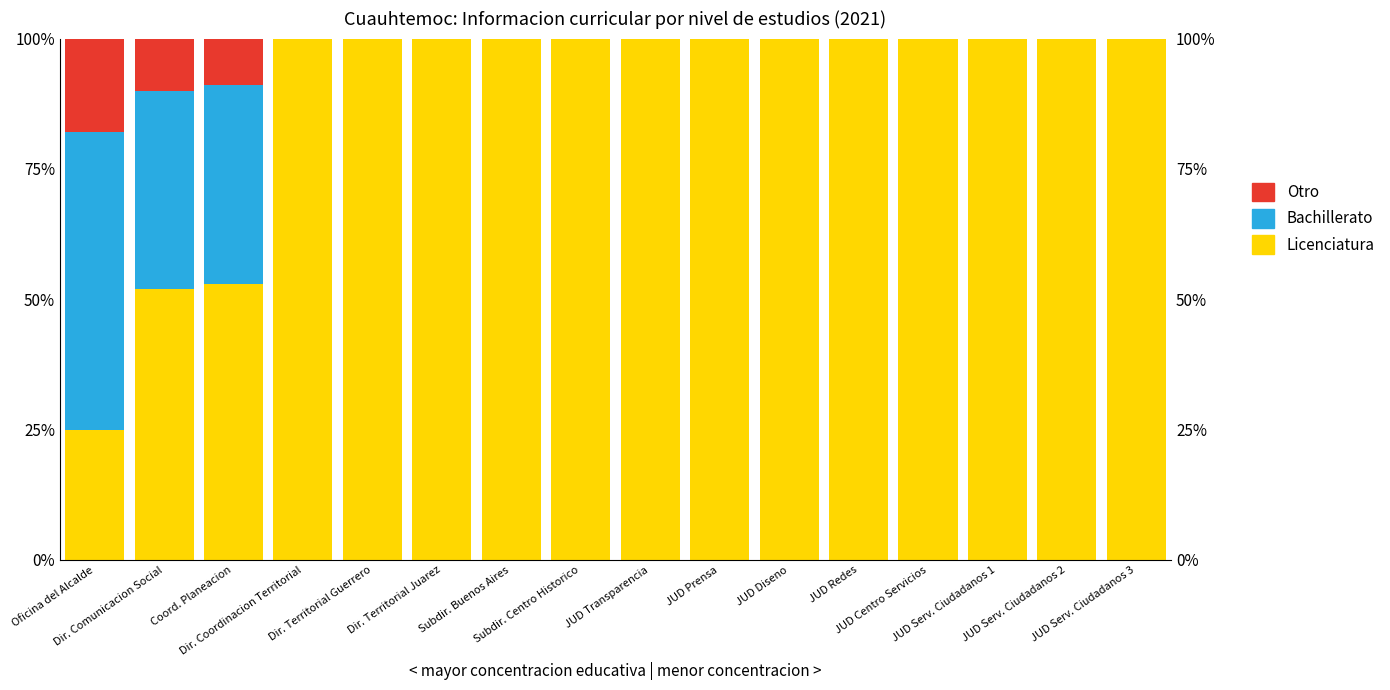

At how many categories does at least one series exceed 18?

16